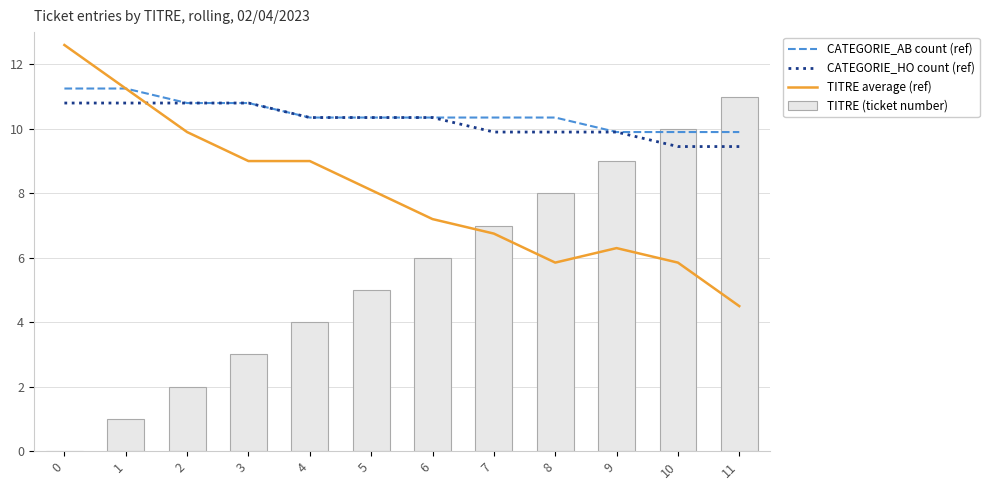

What is the average value of the TITRE average (ref) series?

8.0